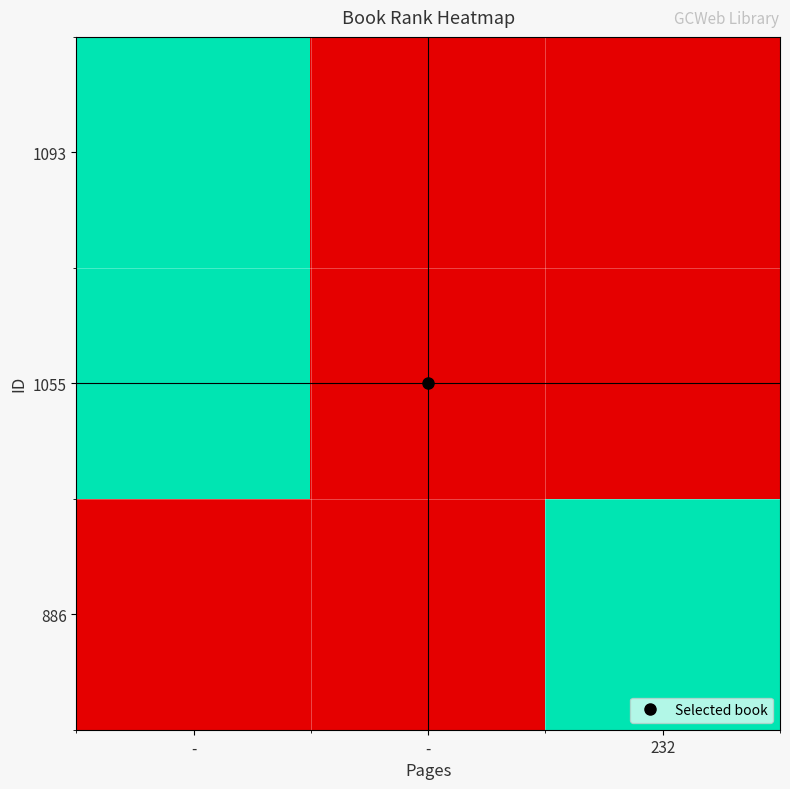

Reading left to right, transcribe all the data shown in this chart.

1093: -=1	-=0	232=0
1055: -=1	-=0	232=0
886: -=0	-=0	232=1